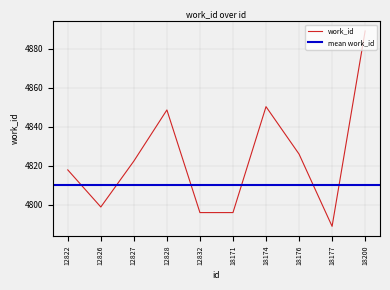

The value of work_id at 18171 is 4796.0. True or false?

True